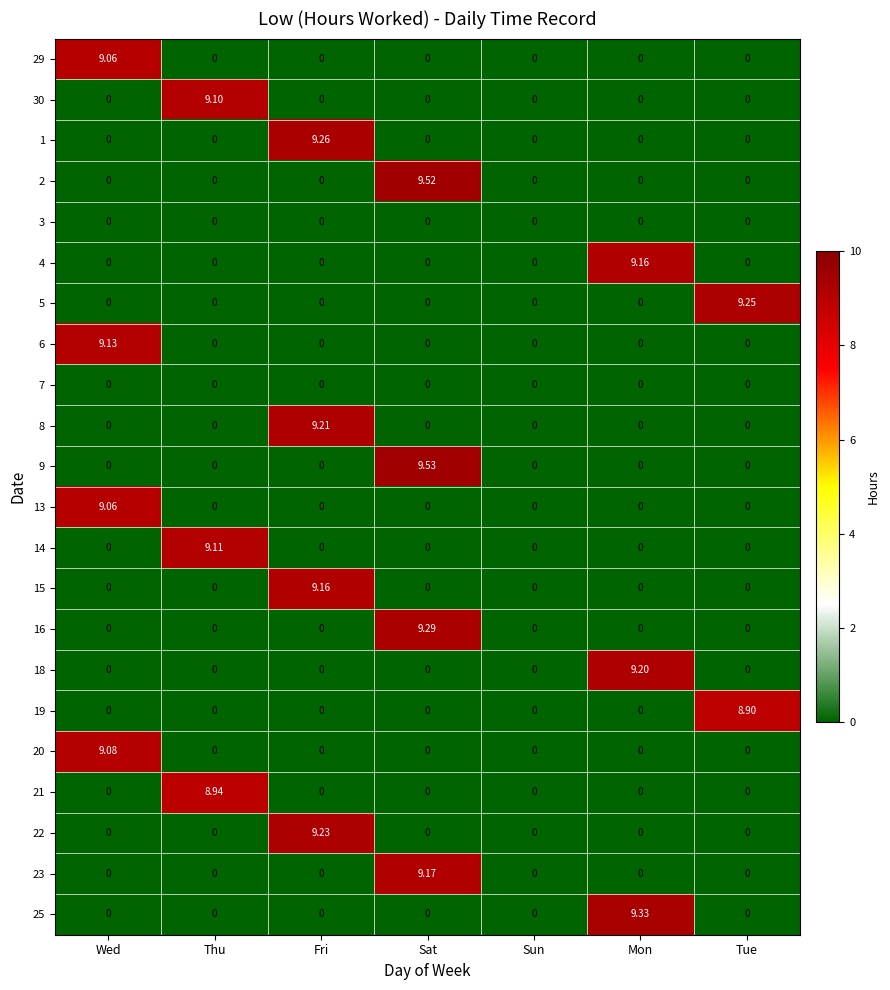

At which category is the sum across all series the highest?

Sat